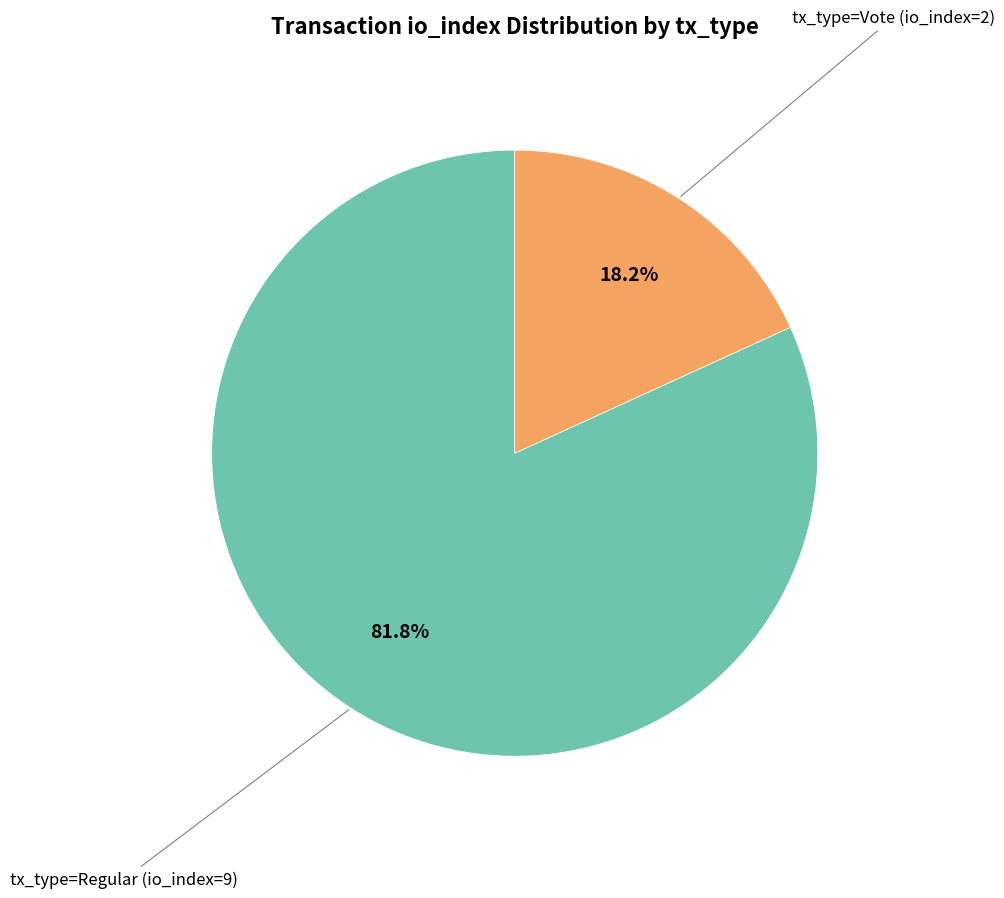

Does any single category account for the majority?

Yes